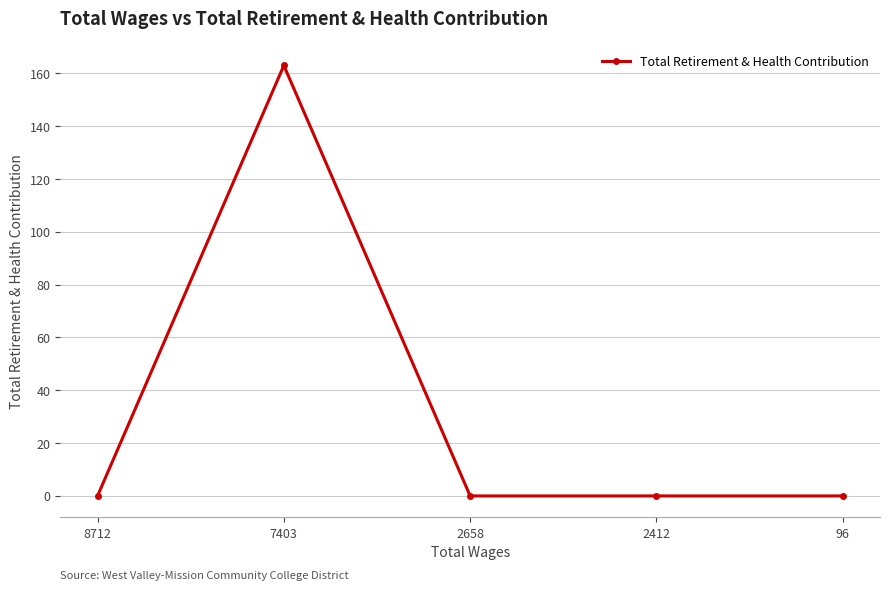

Is it true that the value at 2412 is 0?

True